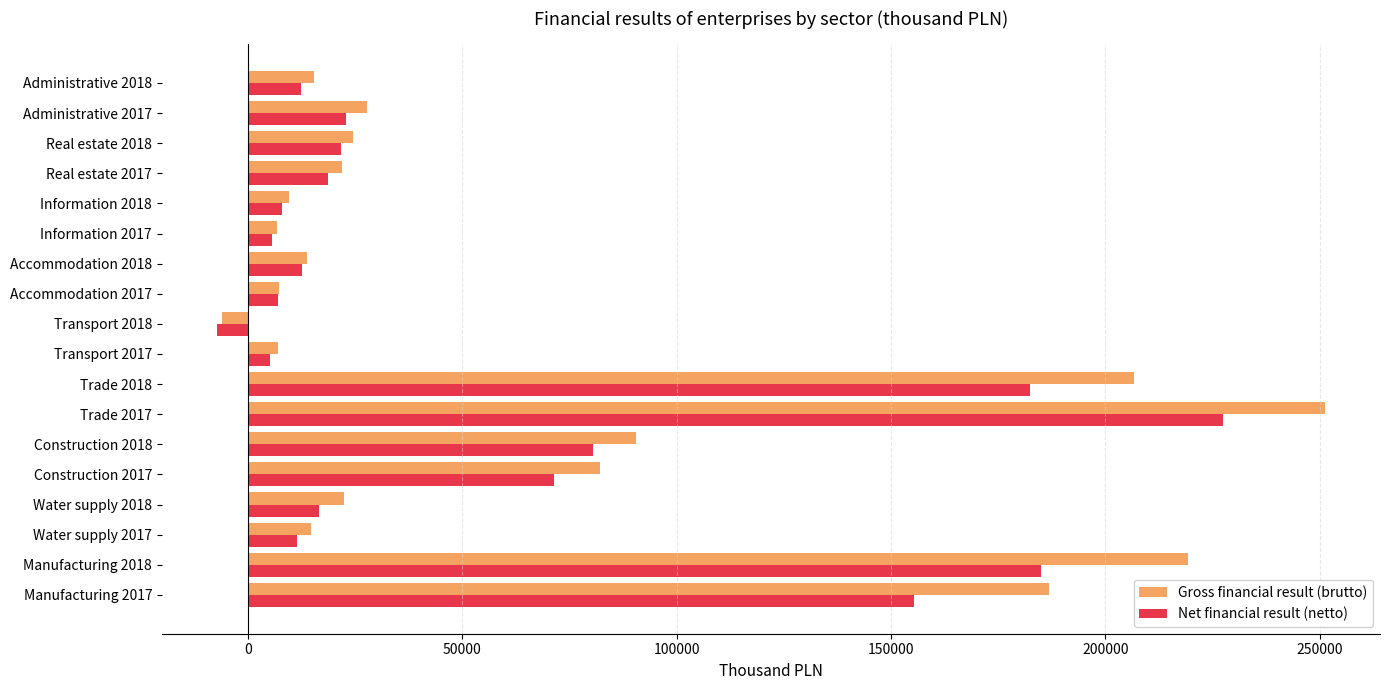

What is the greatest value displayed?

251105